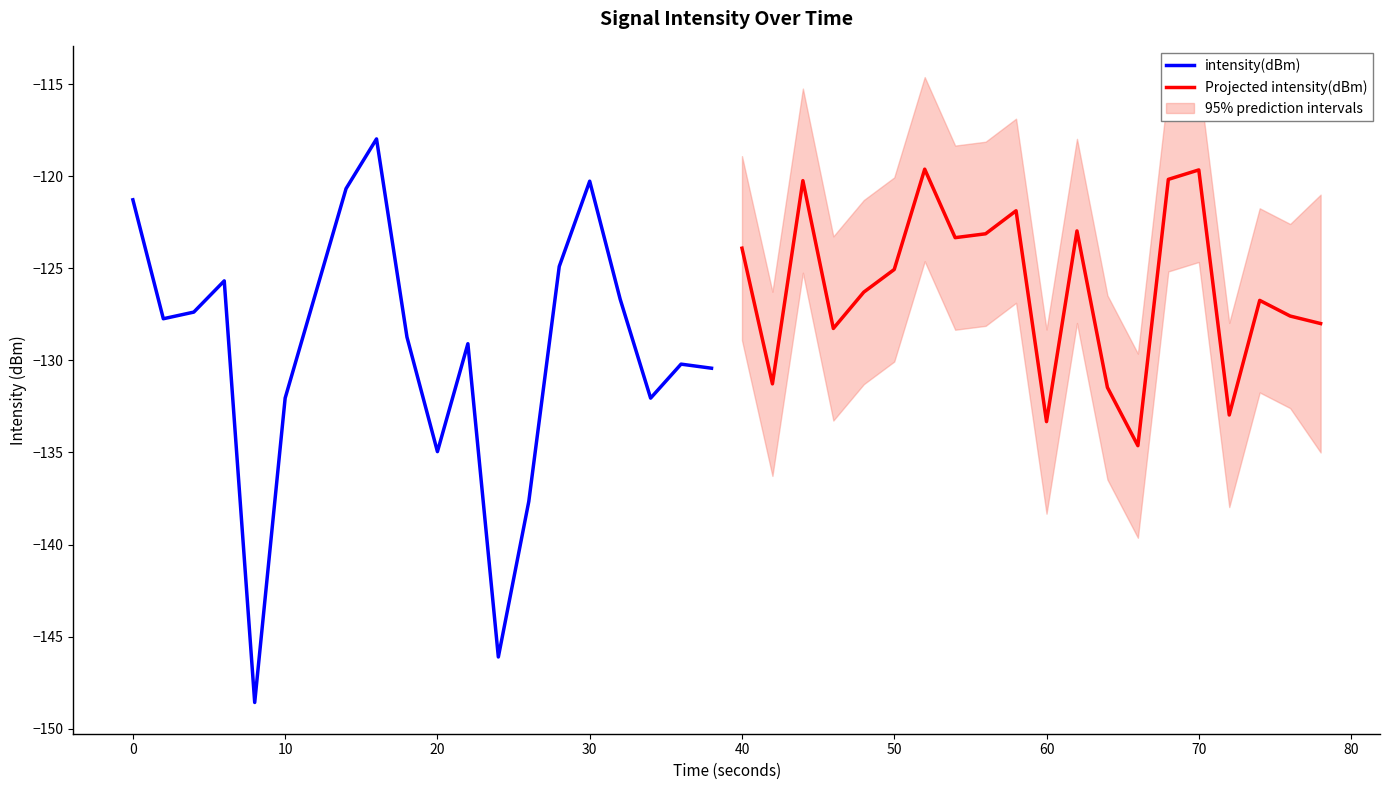

List the series in order of their peak value, lowest first.

Projected intensity(dBm), intensity(dBm)